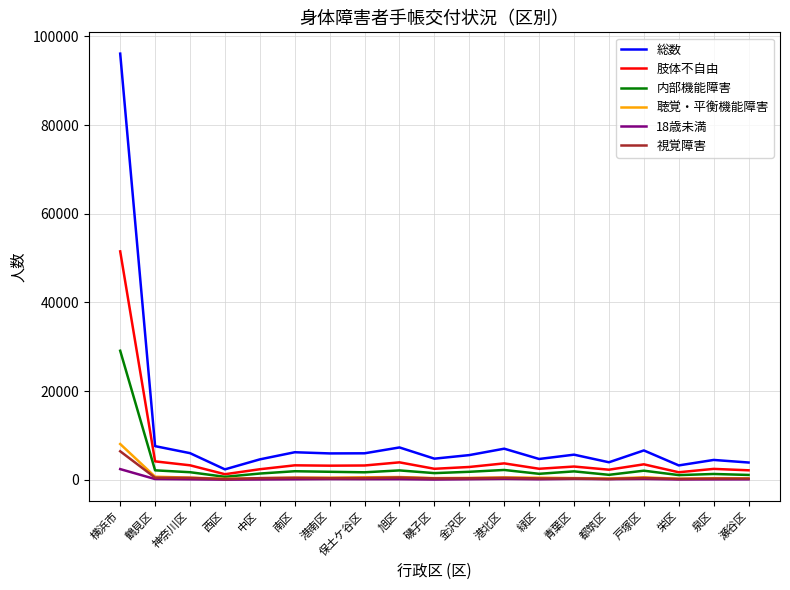

What is the difference between the maximum and second lowest values in the 総数 series?

92858